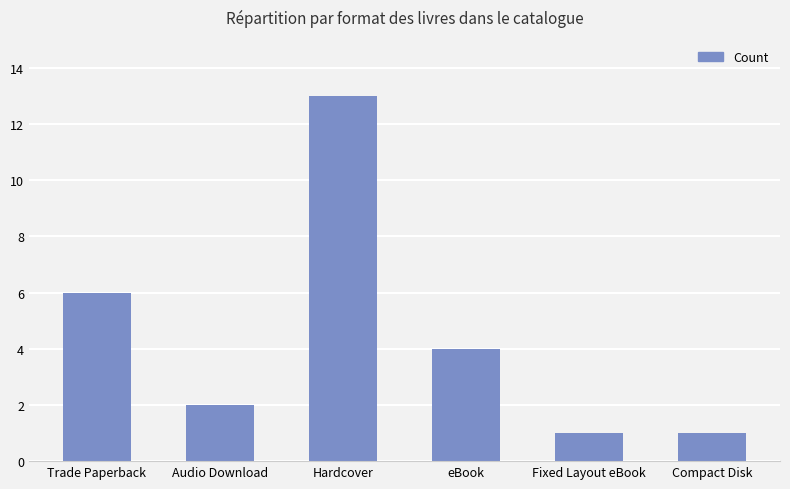

What is the difference between the values at Audio Download and eBook?

2